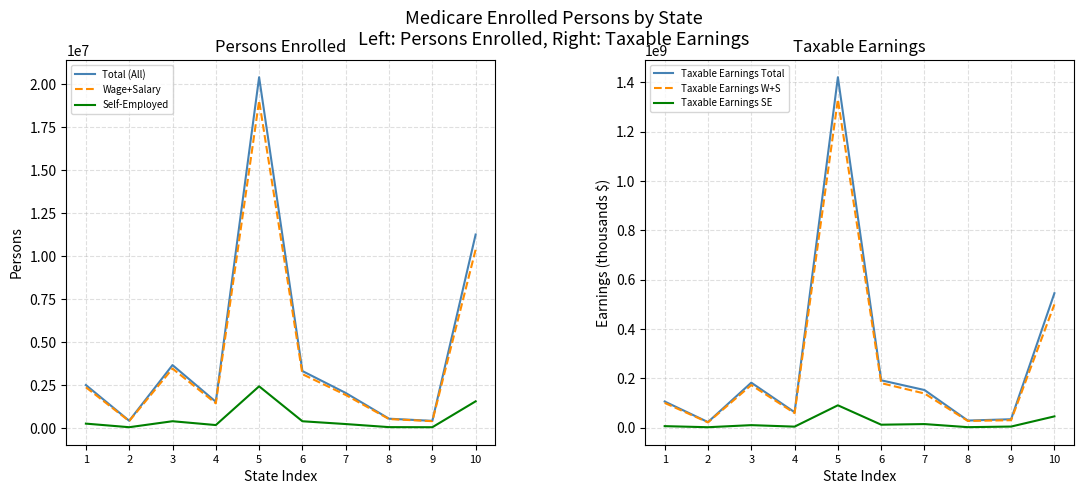

True or false: Taxable Earnings W+S has a value of 138093549 at 7.

True